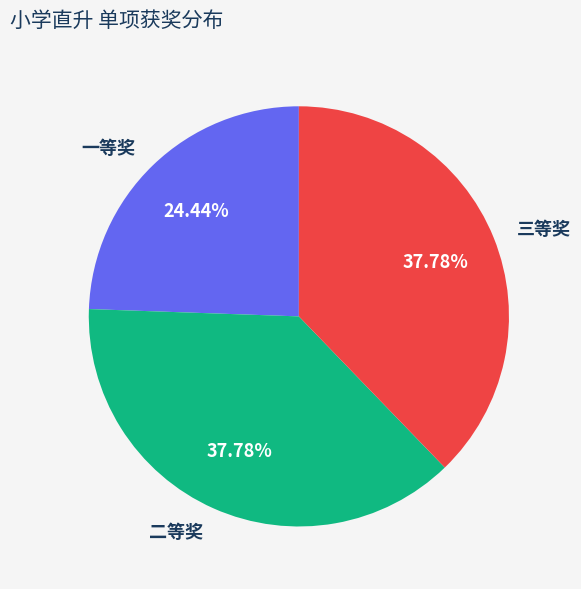

Count the number of slices in the pie.

3